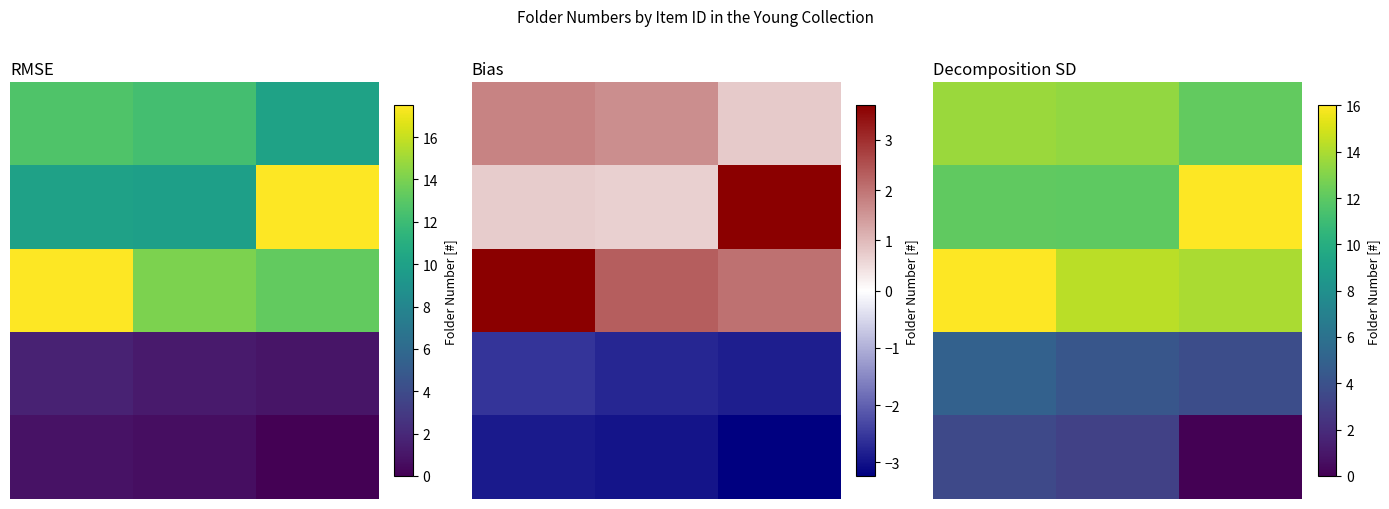

What is the maximum value for 3?

5.0